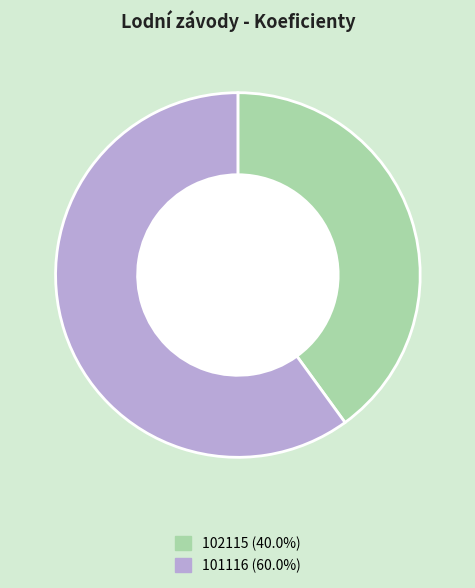

Which category accounts for the majority?

101116